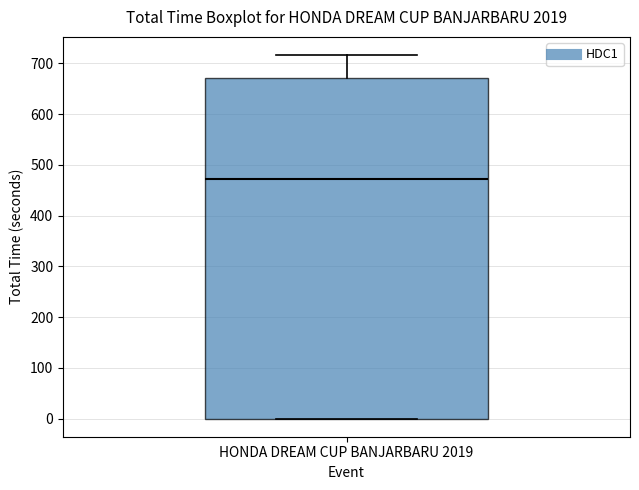

Where does the median line of the box for HONDA DREAM CUP BANJARBARU 2019 sit on the y-axis? The values are not printed on the chart, so give them approximately, as read against the axis.

470